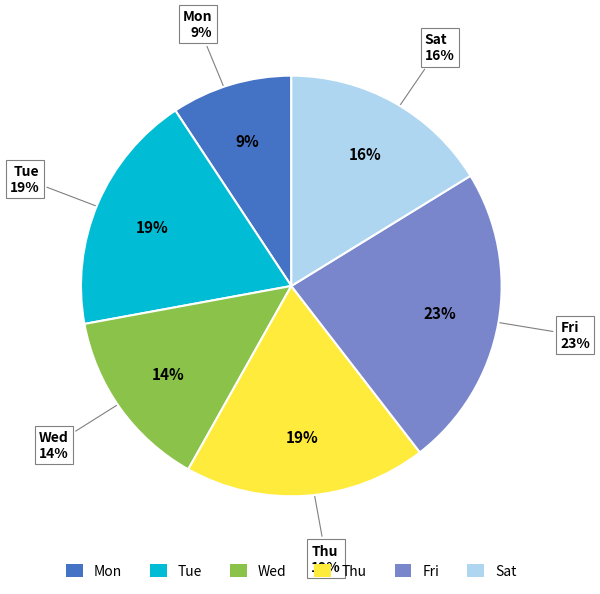

Is there any slice that represents more than half of the pie?

No